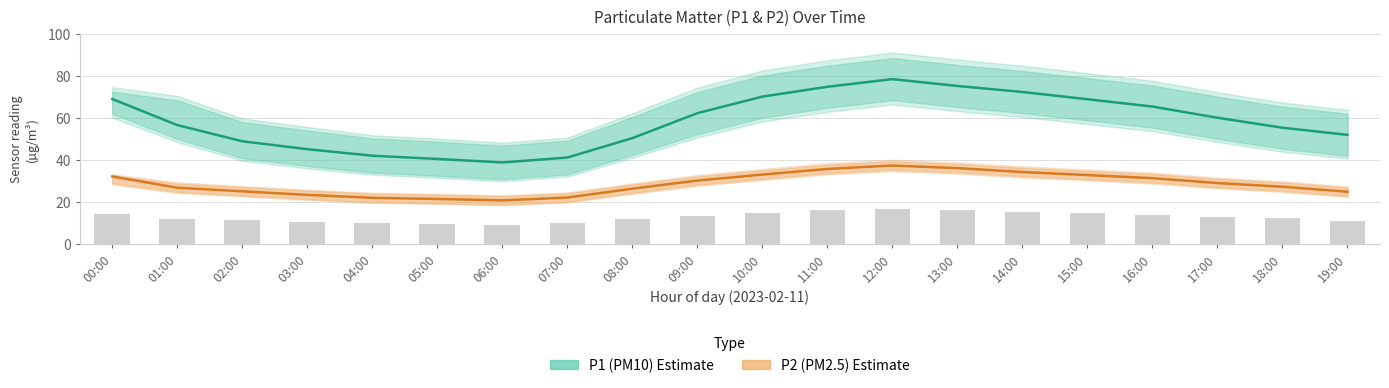

How many data points in P1 (PM10) Estimate are less than 60?

10